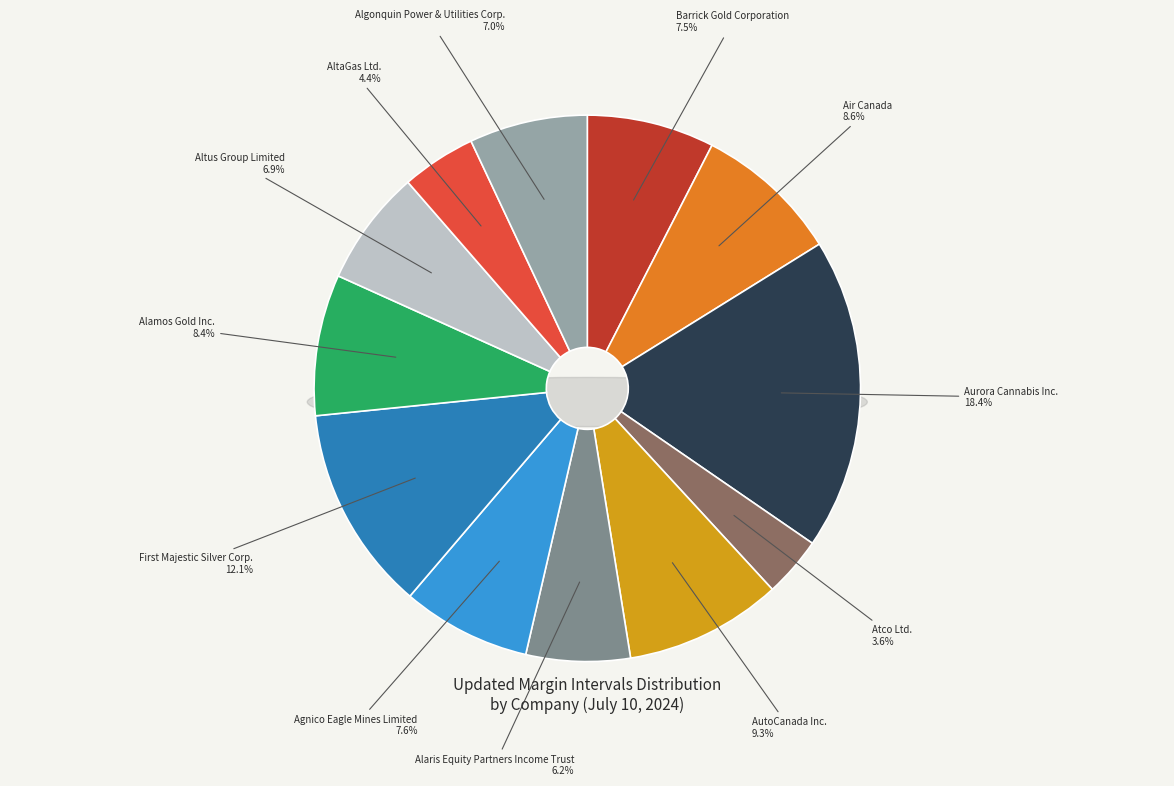

Which category has the smallest portion of the pie?

Atco Ltd.